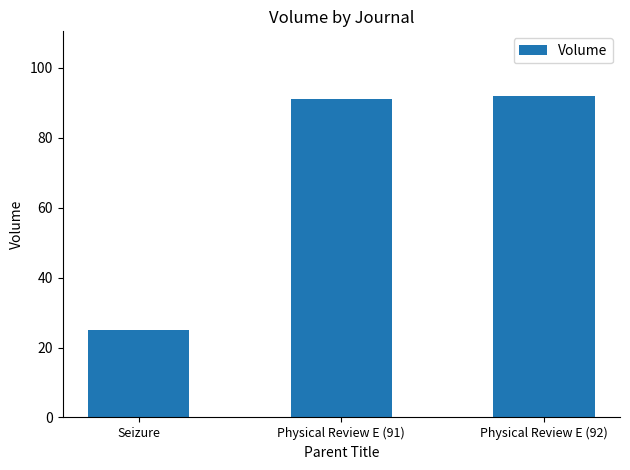

Reading right to left, transcribe all the data shown in this chart.

Physical Review E (92)=92	Physical Review E (91)=91	Seizure=25